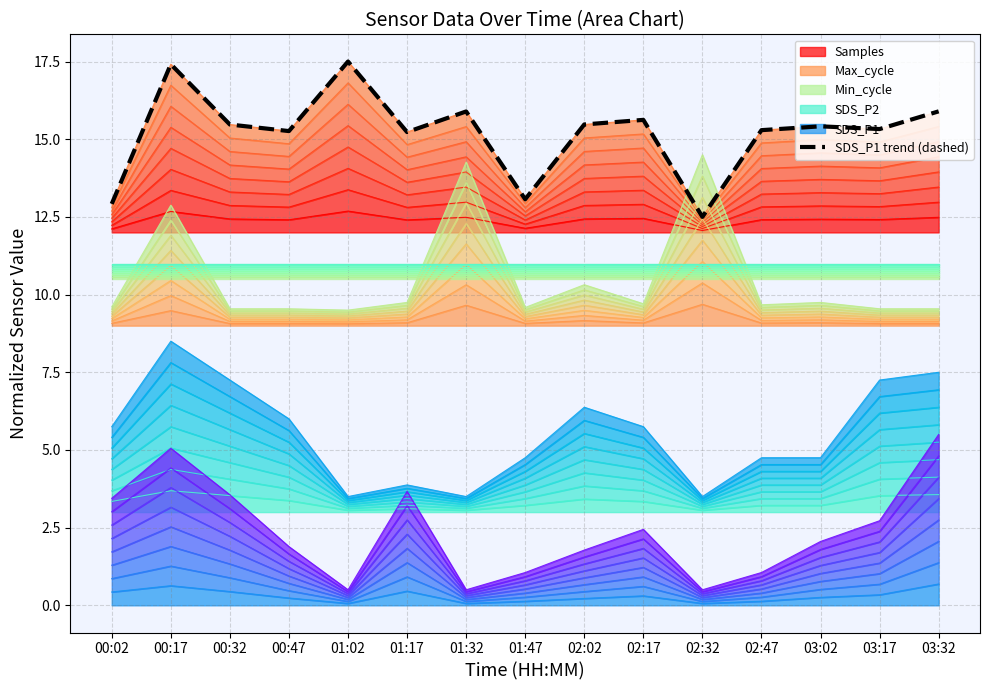

What is the approximate value at 02:47?

15.3